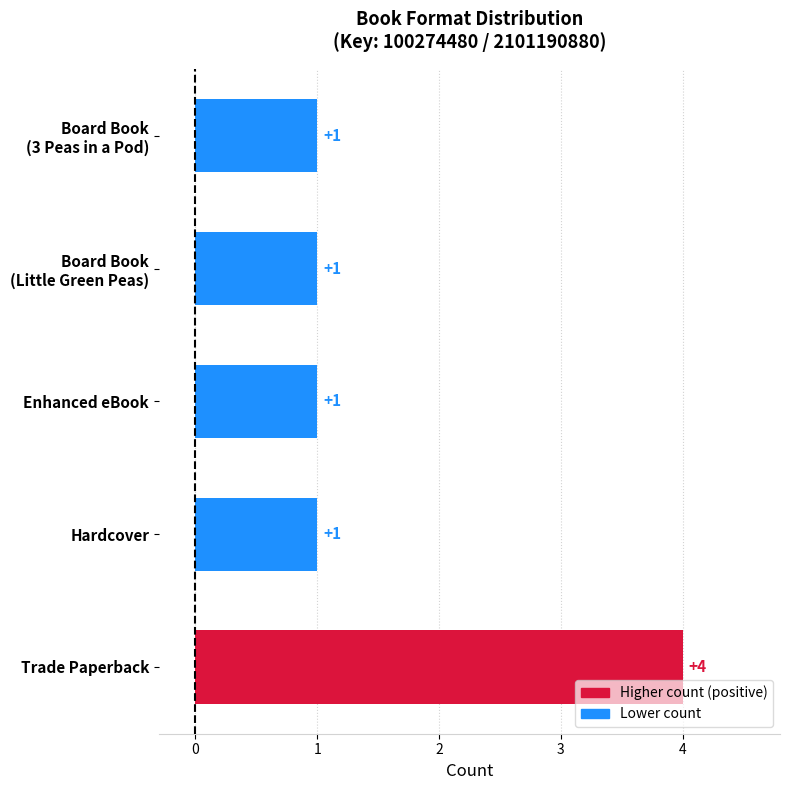

Between Hardcover and Trade Paperback, which is larger?

Trade Paperback